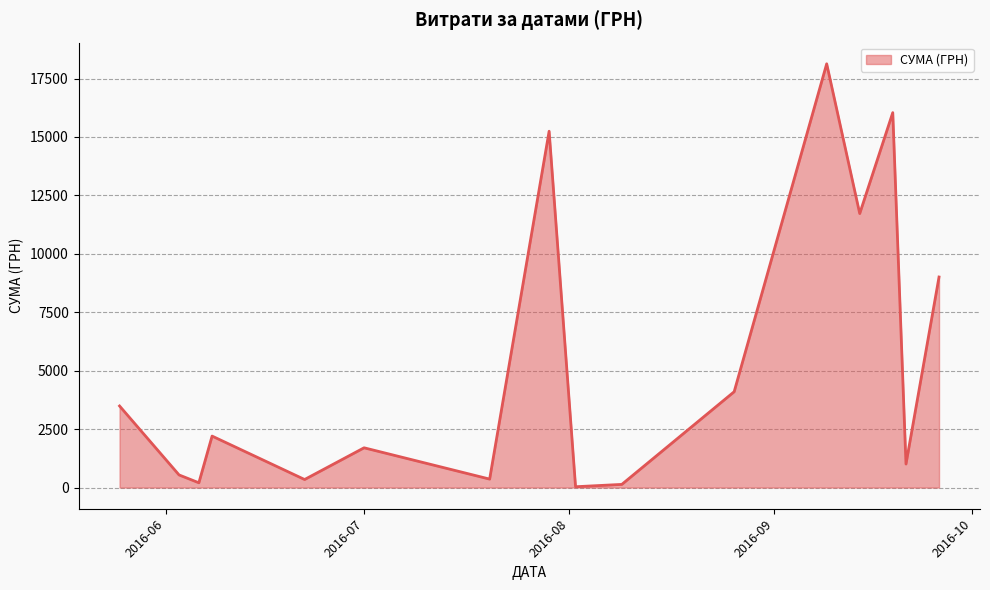

How many lines are shown in the chart?

1